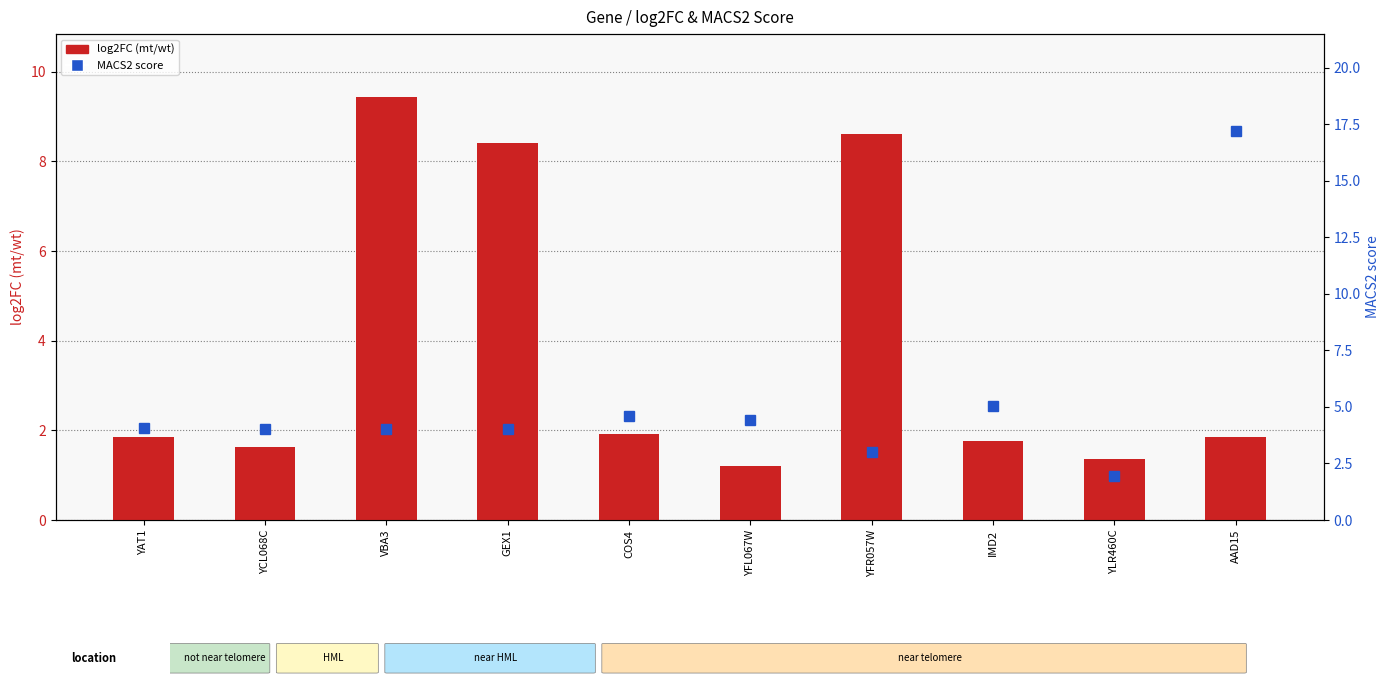

Reading left to right, what are all the values shown in this chart?

log2FC (mt/wt): YAT1=1.9	YCL068C=1.6	VBA3=9.4	GEX1=8.4	COS4=1.9	YFL067W=1.2	YFR057W=8.6	IMD2=1.8	YLR460C=1.4	AAD15=1.9
MACS2 score: YAT1=4.1	YCL068C=4.0	VBA3=4.0	GEX1=4.0	COS4=4.6	YFL067W=4.4	YFR057W=3.0	IMD2=5.0	YLR460C=1.9	AAD15=17.2